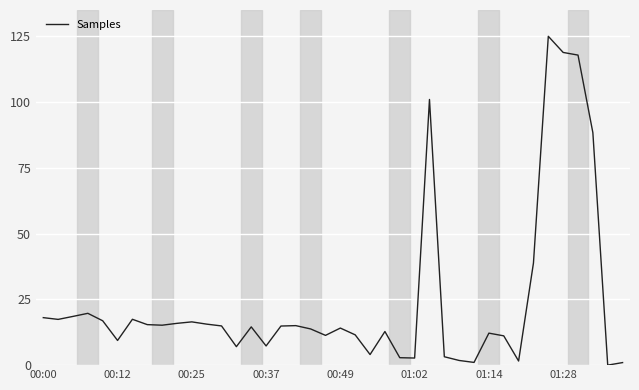

What is the difference between the maximum and minimum values?

125.0